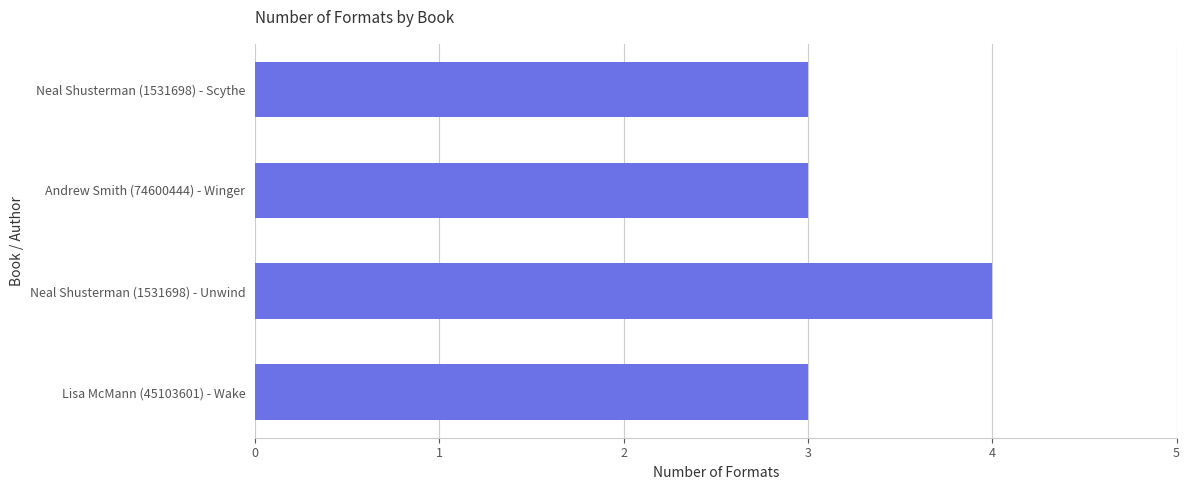

What is the sum of the values at Neal Shusterman (1531698) - Unwind and Lisa McMann (45103601) - Wake?

7